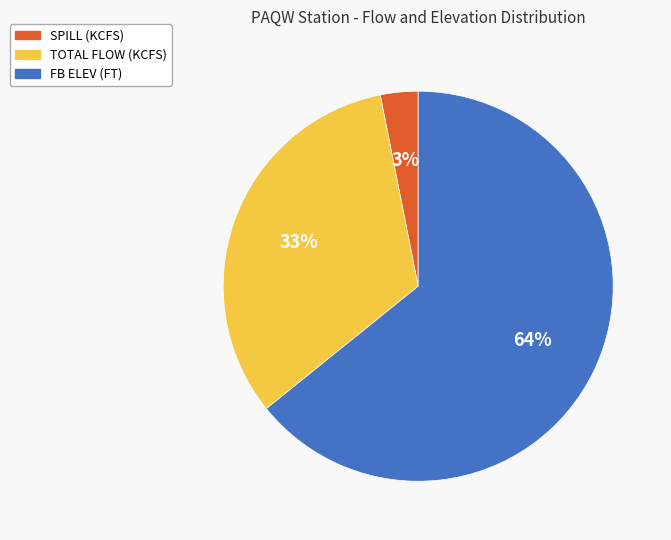

To the nearest percent, what is the difference between the largest and smallest slice percentages?

61%